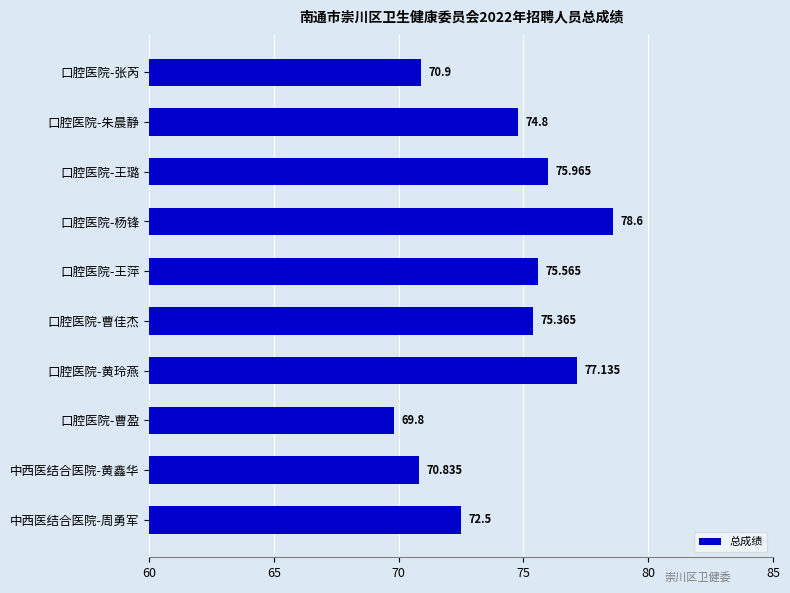

Which category has the highest value across all series?

口腔医院-杨锋